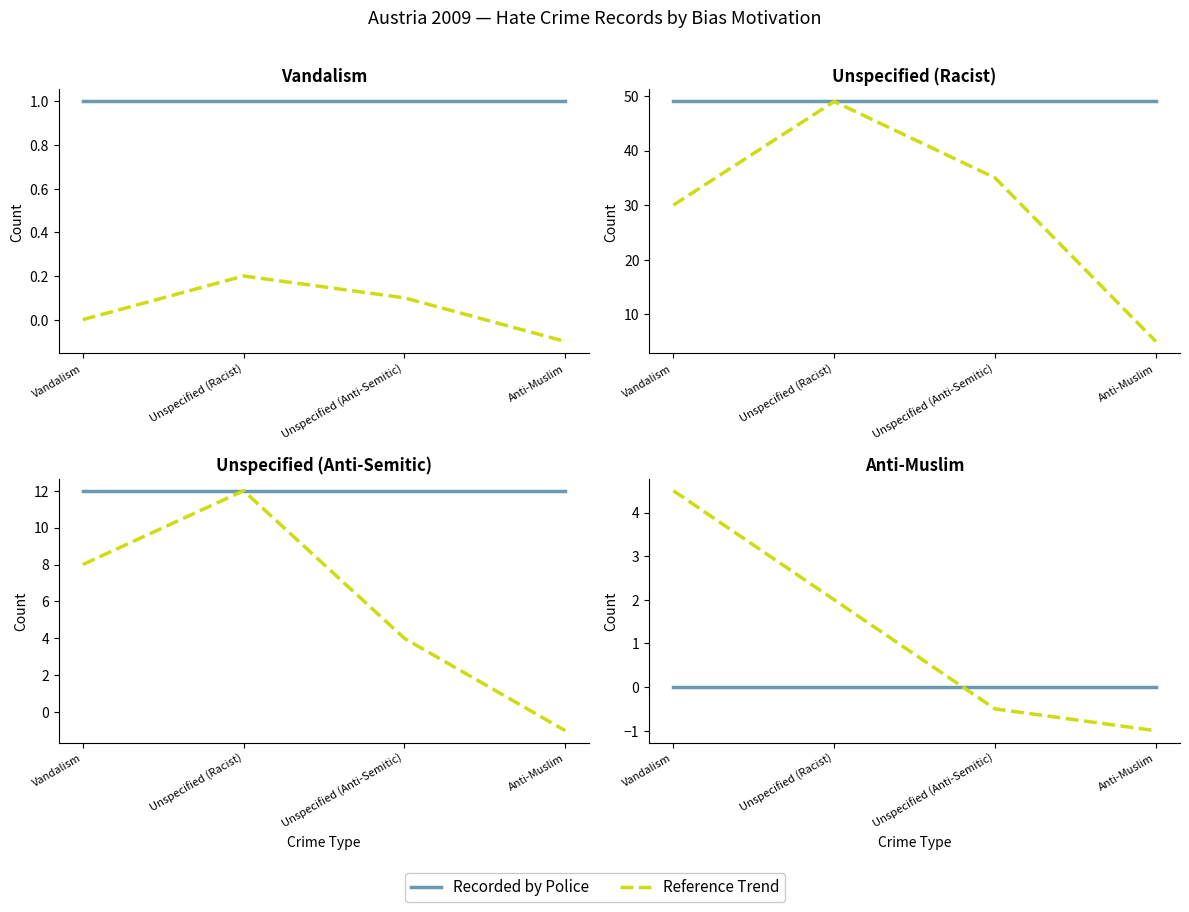

Is it true that Recorded by Police equals 0.0 at Unspecified (Anti-Semitic)?

True